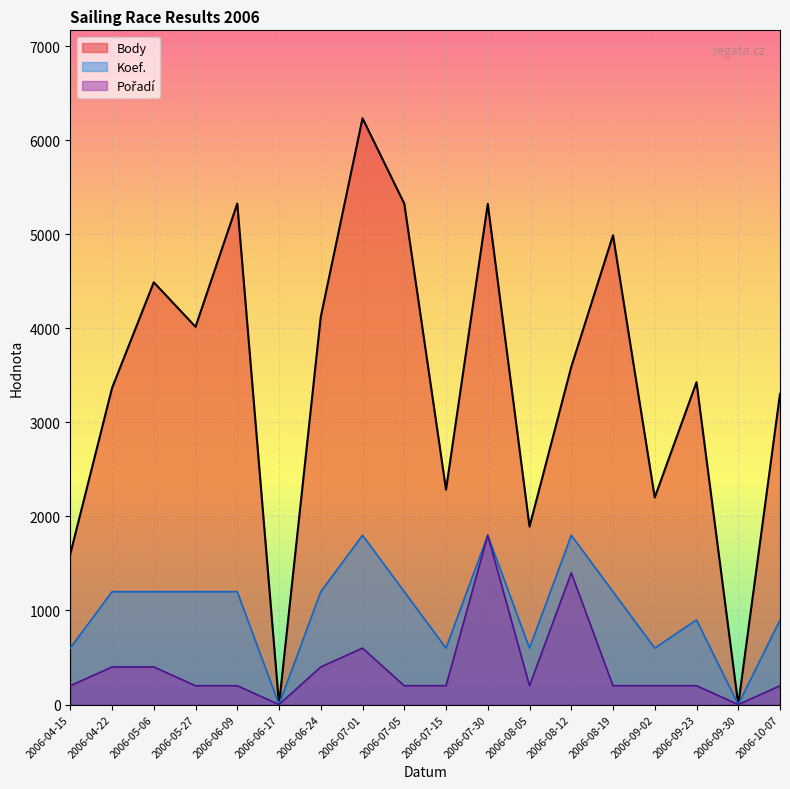

Which series has the widest spread of values?

Body